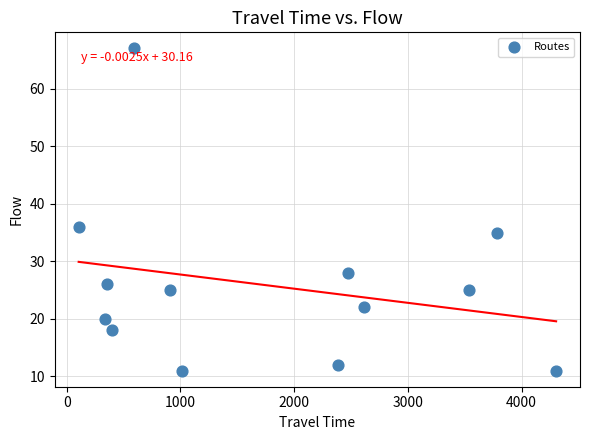

What Y value in the scatter plot is closest to 39?

36